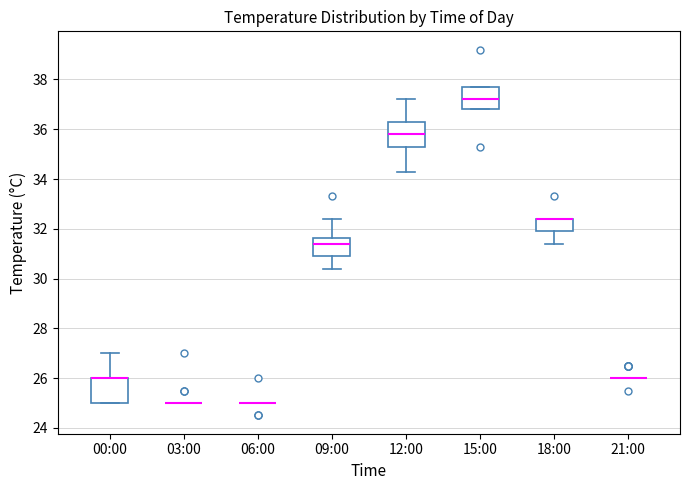

Where does the median line of the box for 09:00 sit on the y-axis? The values are not printed on the chart, so give them approximately, as read against the axis.

31.4